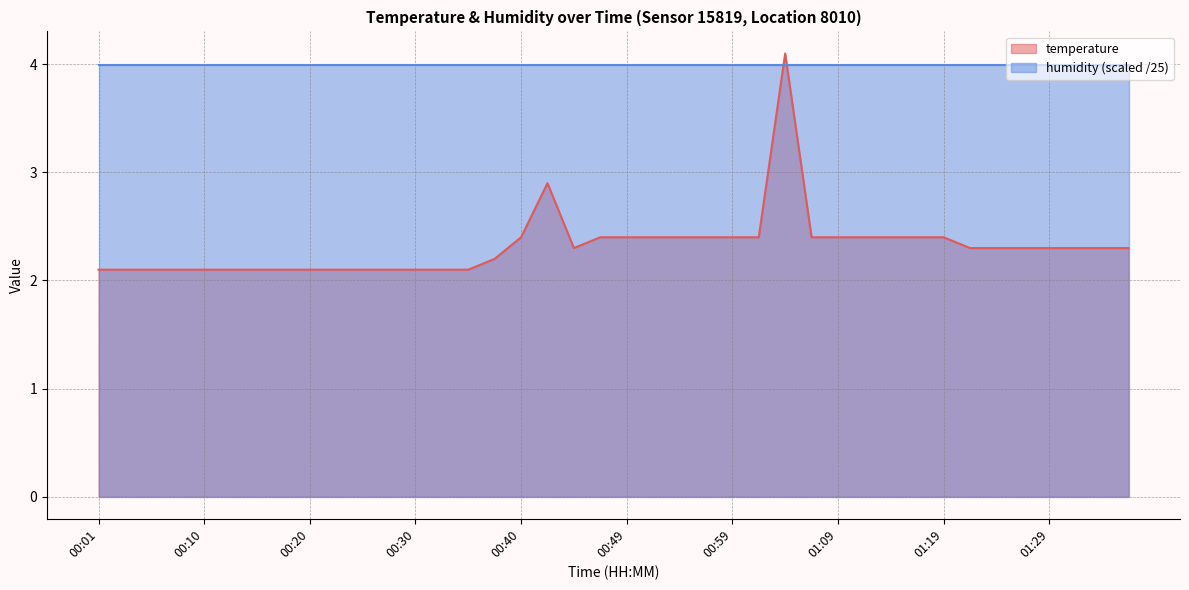

True or false: there are more than 2 points higher than both neighbors.

False